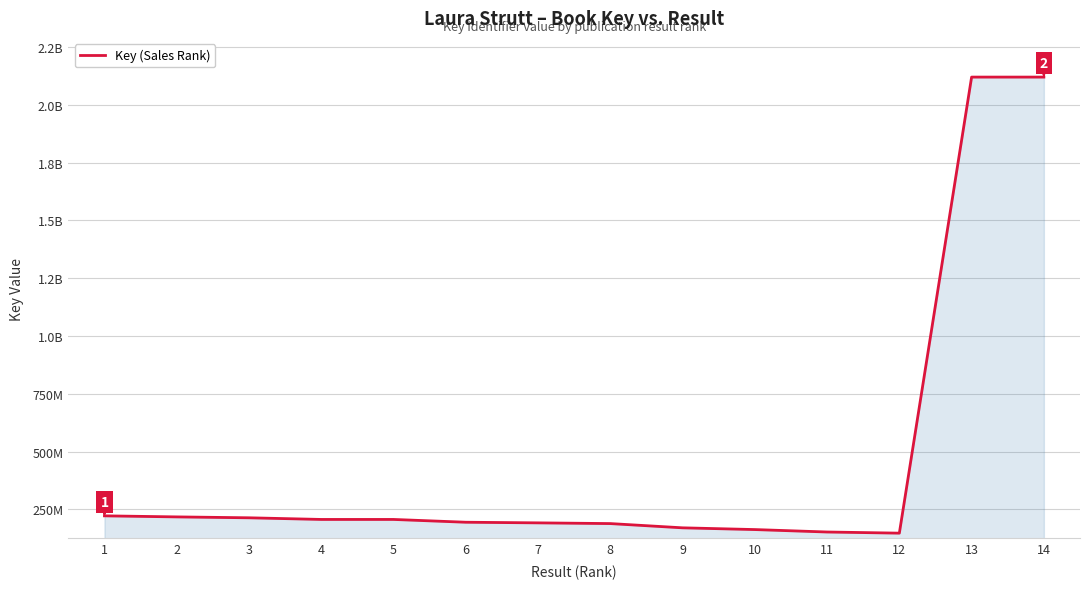

The chart shows a value of 233620903 at 9. True or false?

False